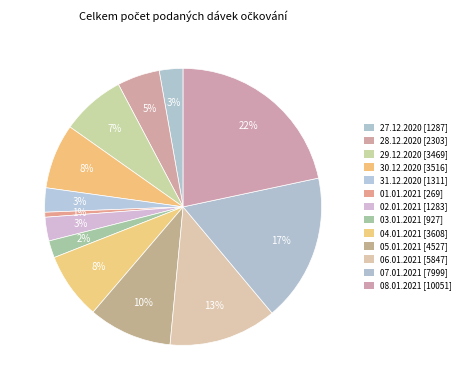

What is the ratio of the value at 04.01.2021 to the value at 30.12.2020?

1.0